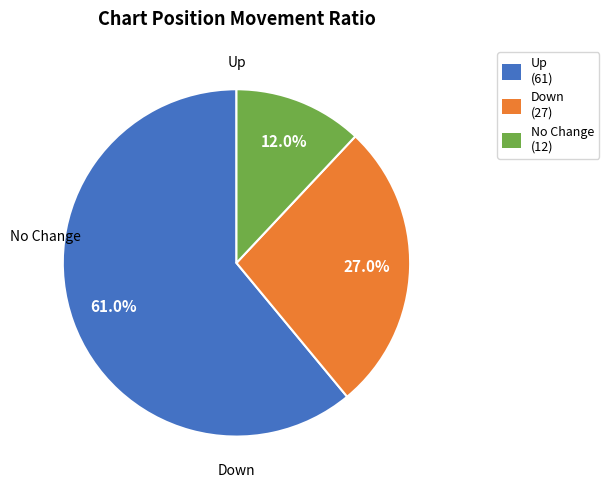

Is there a majority slice in this chart?

Yes